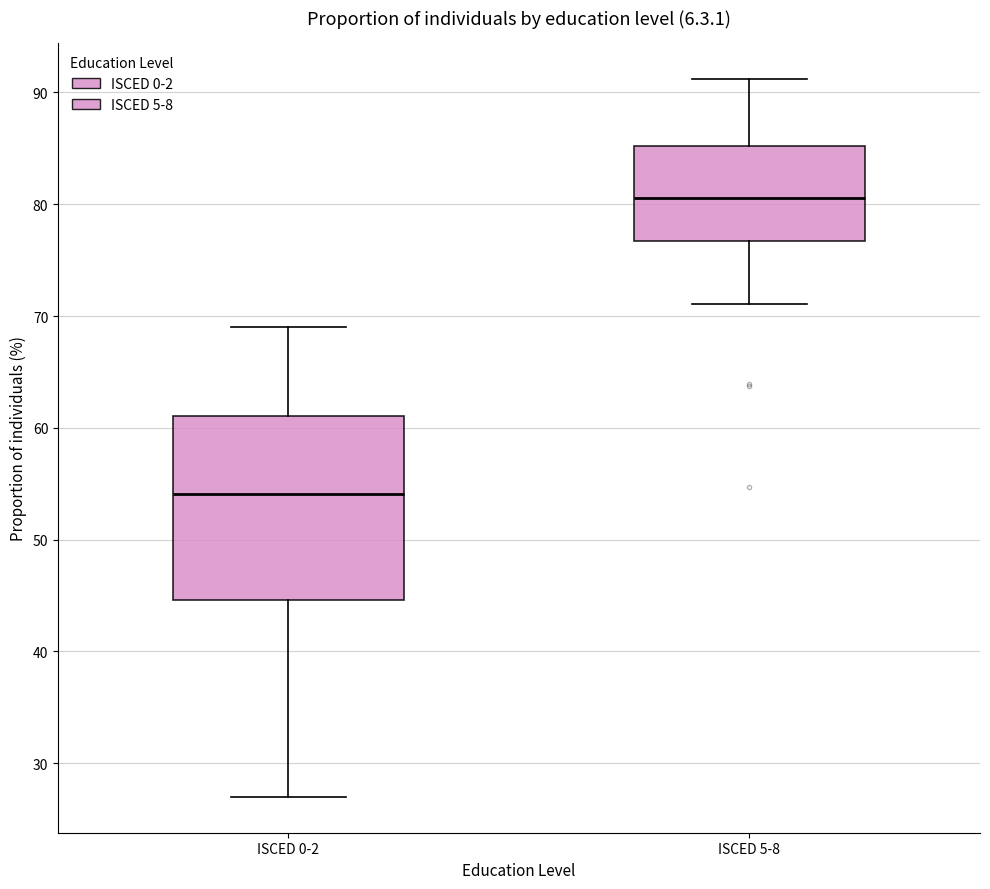

Reading left to right, read every box against the y-axis: the position of its median line, the range the box covers, and the ends of its whiskers. The values are not printed on the chart, so give them approximately, as read against the axis.

ISCED 0-2: median 54, box 45 to 61, whiskers 27 to 69
ISCED 5-8: median 81, box 77 to 85, whiskers 71 to 91